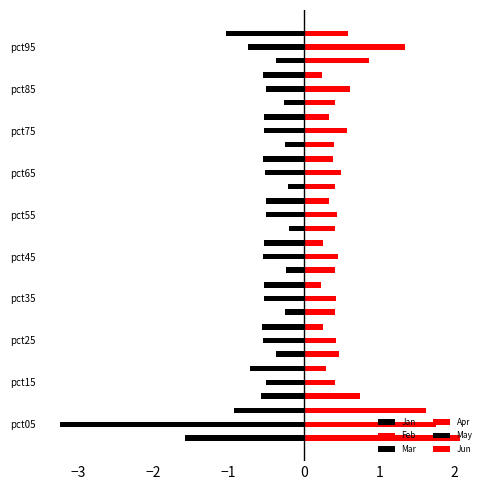

Which series has the widest spread of values?

Mar